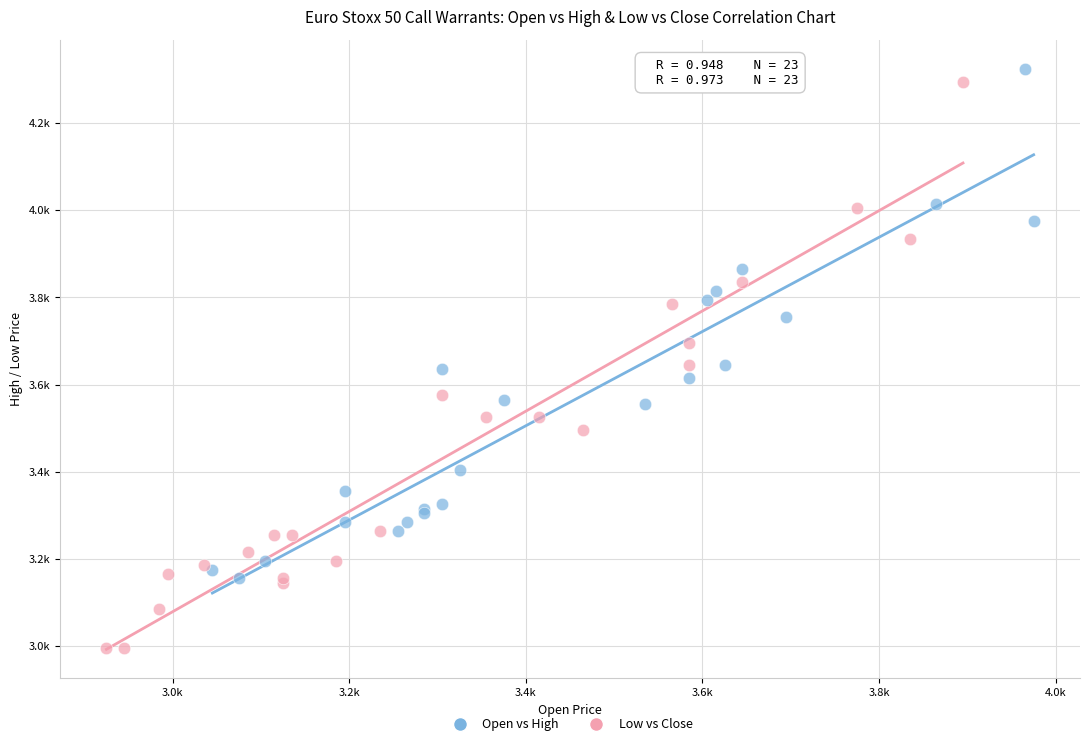

What are all the series names shown in the legend?

Open vs High, Low vs Close